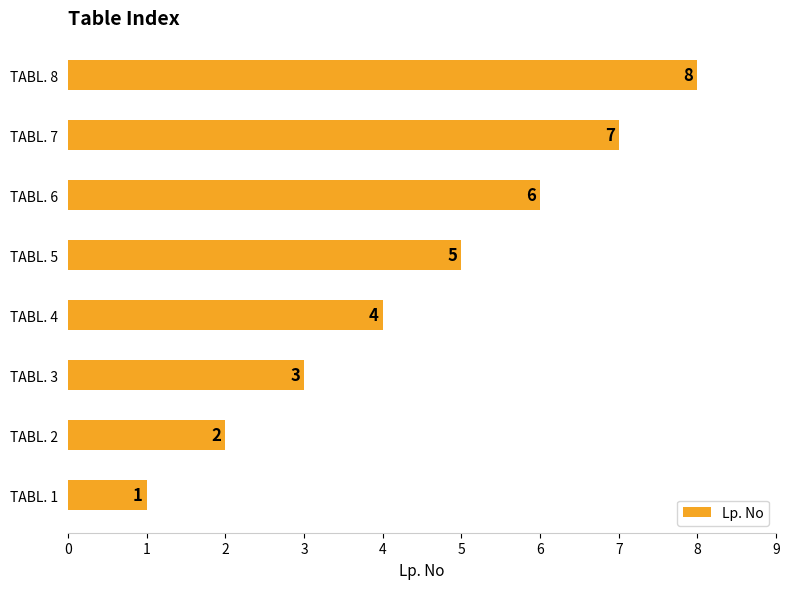

The chart shows a value of 2 at TABL. 2. True or false?

True